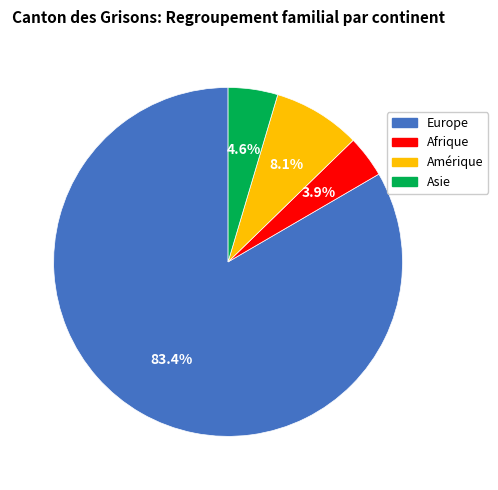

Combined, do Afrique and Asie account for over 50%?

No